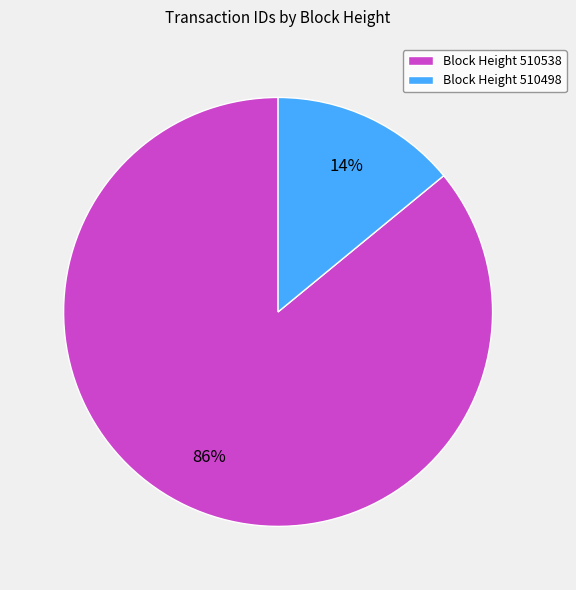

What percentage is the Block Height 510538 slice, to the nearest percent?

86%